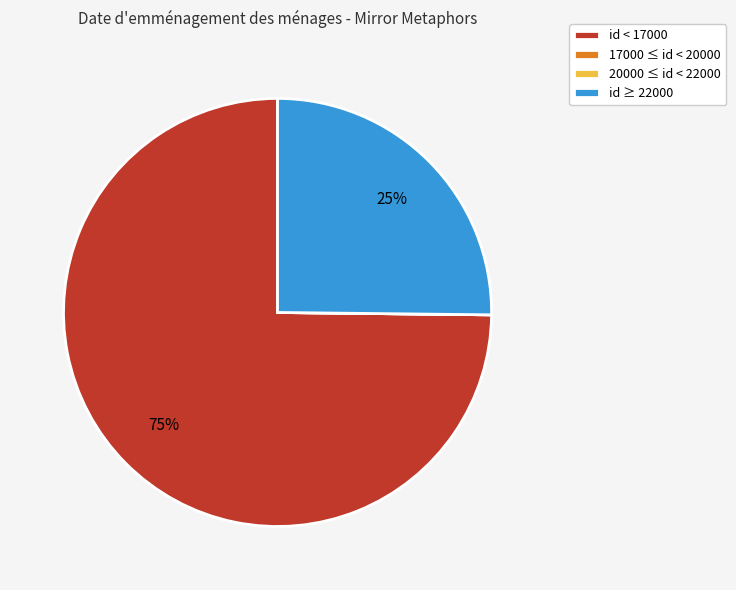

The id < 17000 slice represents 67% of the pie. True or false?

False